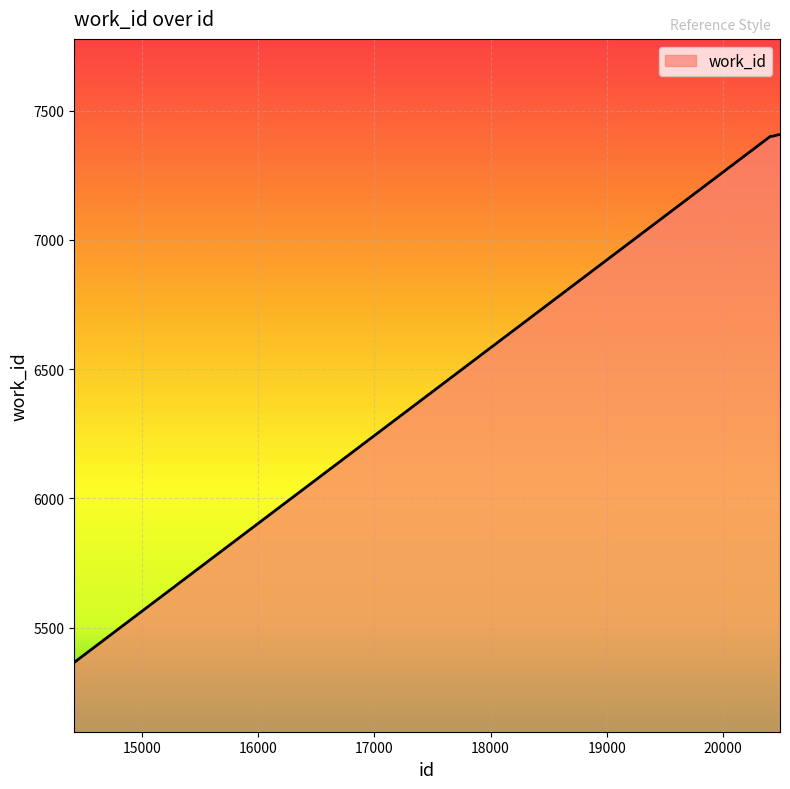

What is the maximum value shown in the chart?

7407